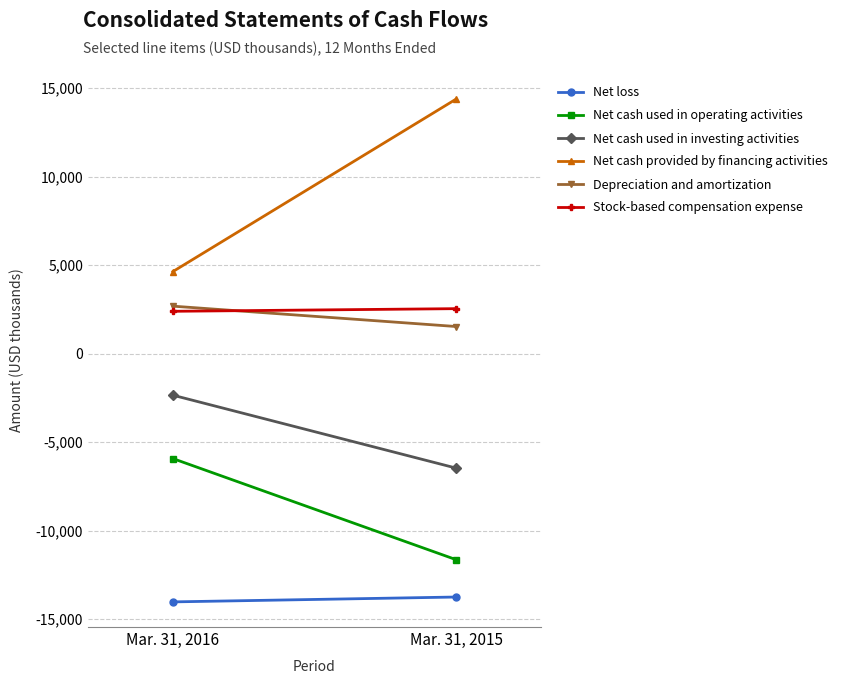

Which series has the largest total across all categories?

Net cash provided by financing activities